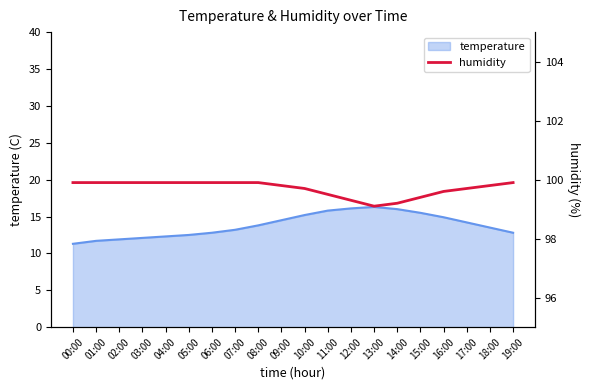

The value of temperature at 00:00 is 11.3. True or false?

True